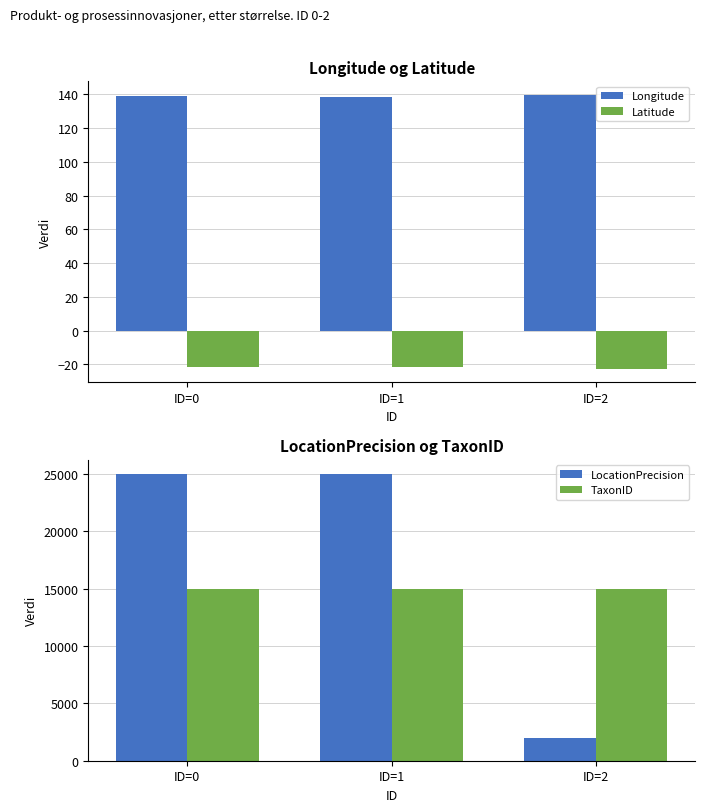

Which category has the highest value in the Longitude series?

ID=2